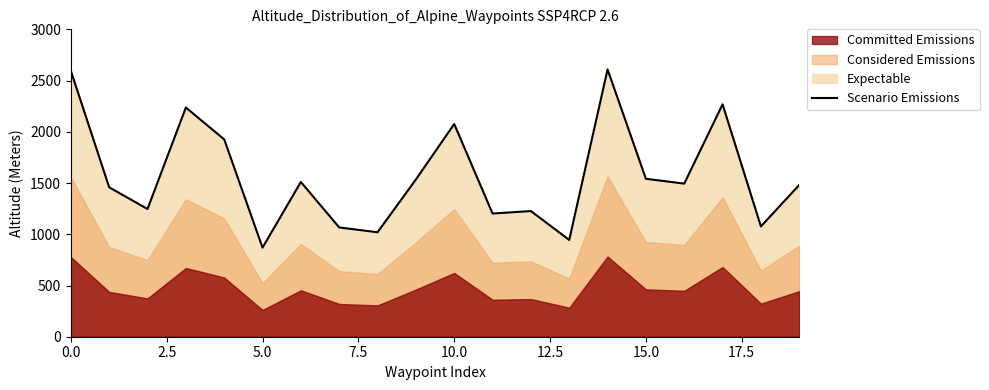

How many interior local peaks (higher than both neighbors) does the data have?

6